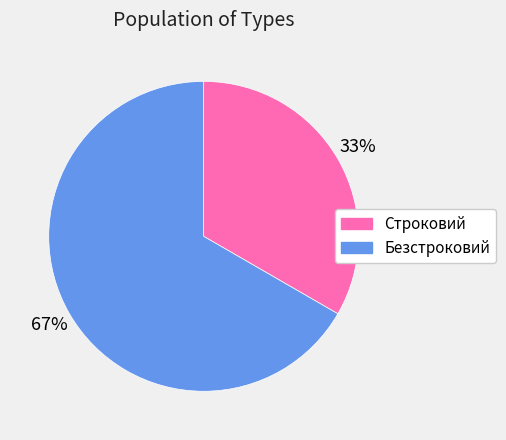

What is the largest slice in the pie chart?

Безстроковий